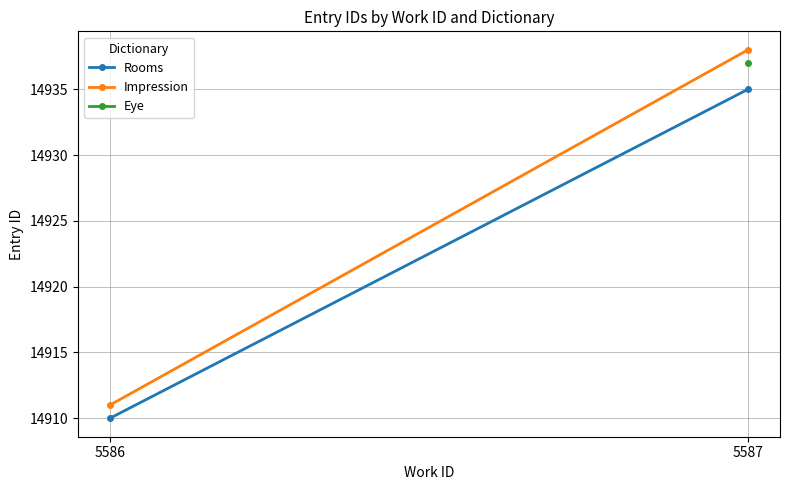

The Rooms series shows 19807.2 at 5586. True or false?

False